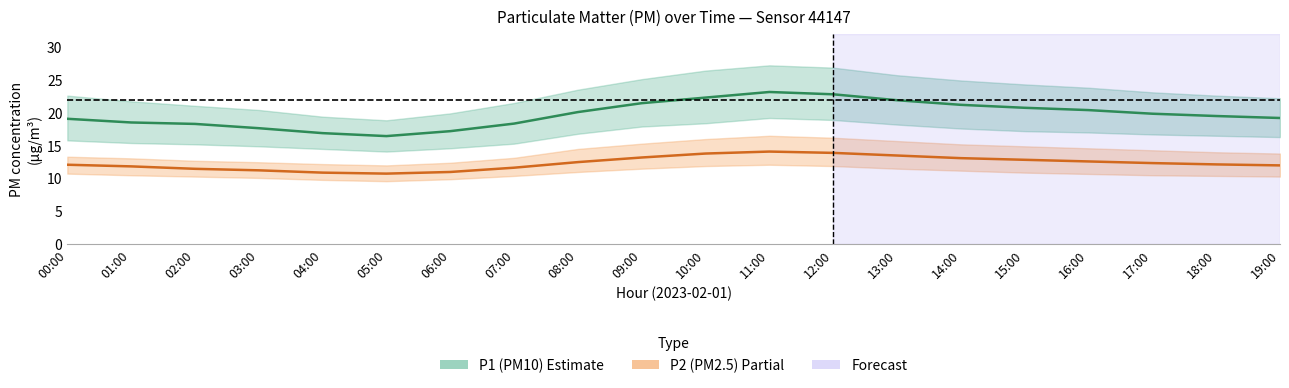

What is the greatest value displayed?

23.1